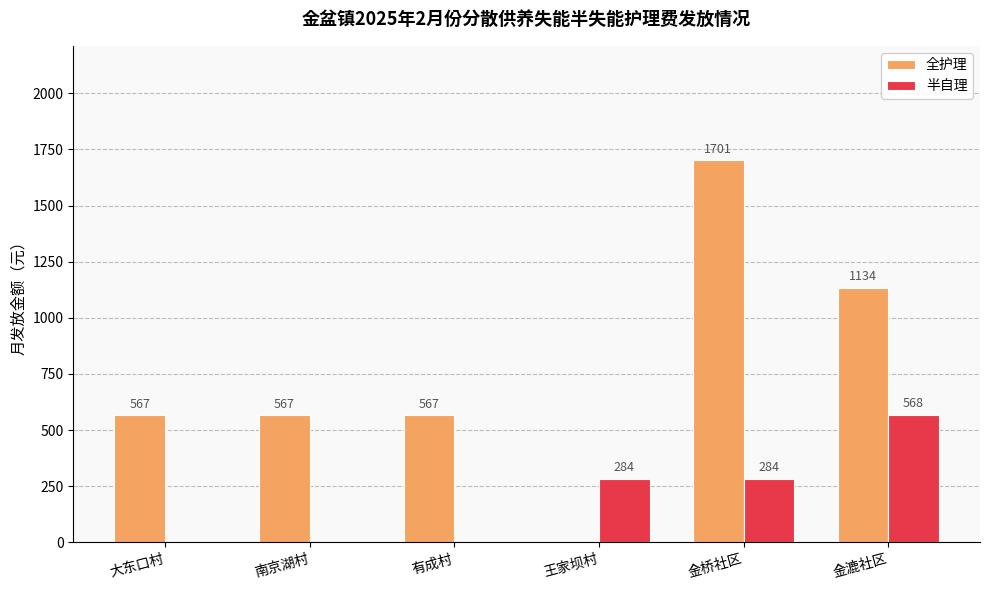

What is the sum of the 全护理 values at 大东口村 and 有成村?

1134